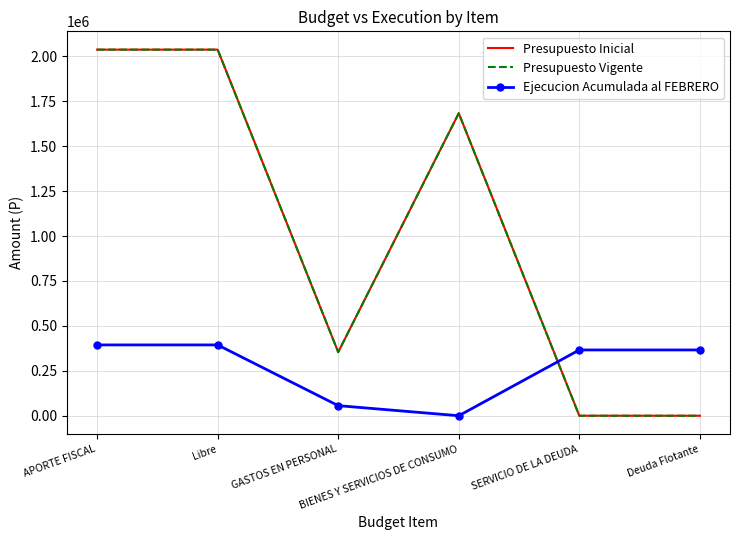

Is the value of Presupuesto Inicial at APORTE FISCAL greater than the value of Presupuesto Vigente at APORTE FISCAL?

No